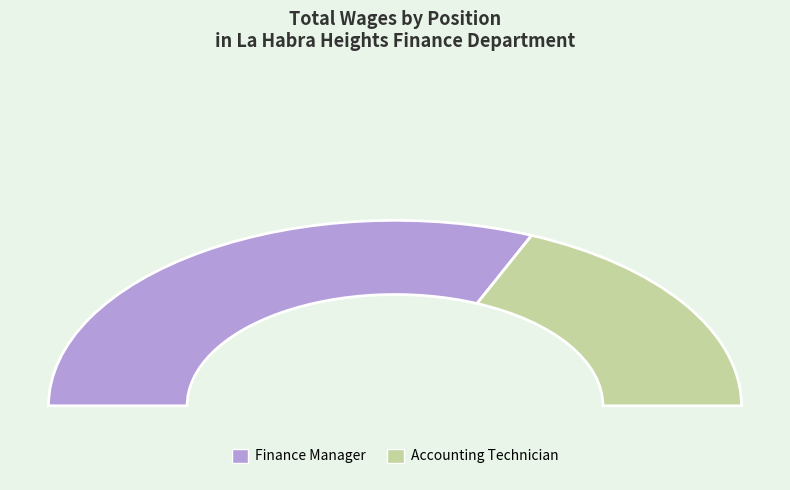

Rank the categories by value from highest to lowest.

Finance Manager, Accounting Technician